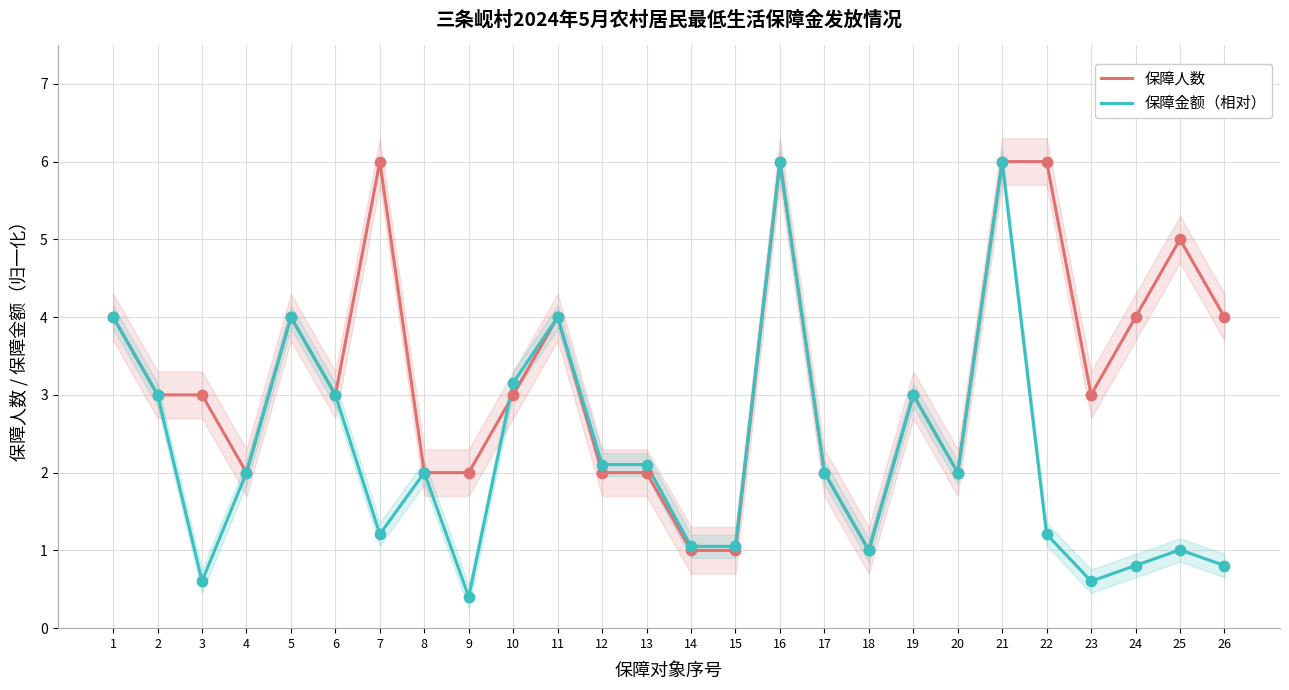

At which category is the sum across all series the highest?

16